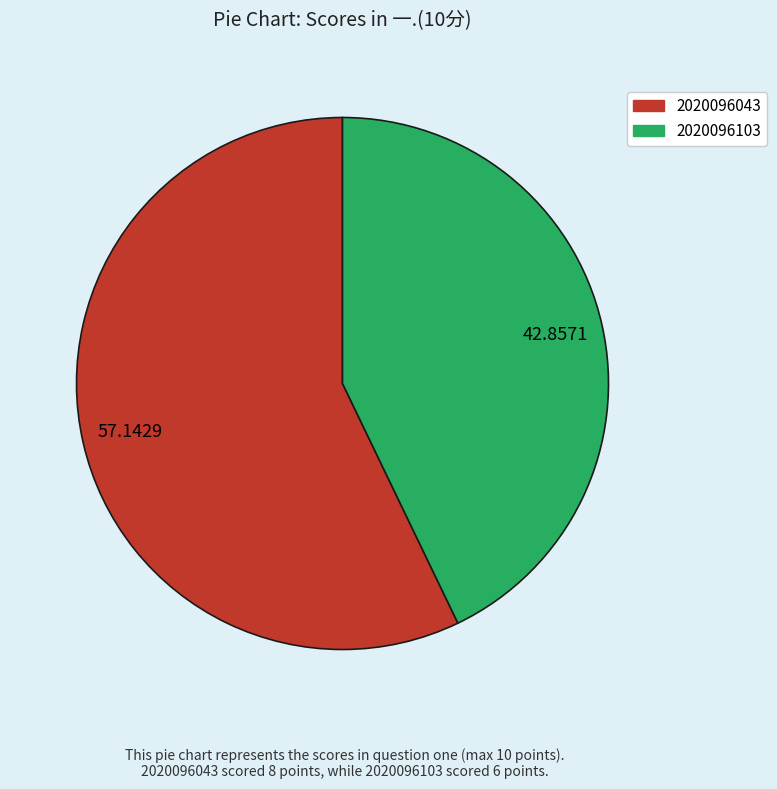

Count the number of slices in the pie.

2